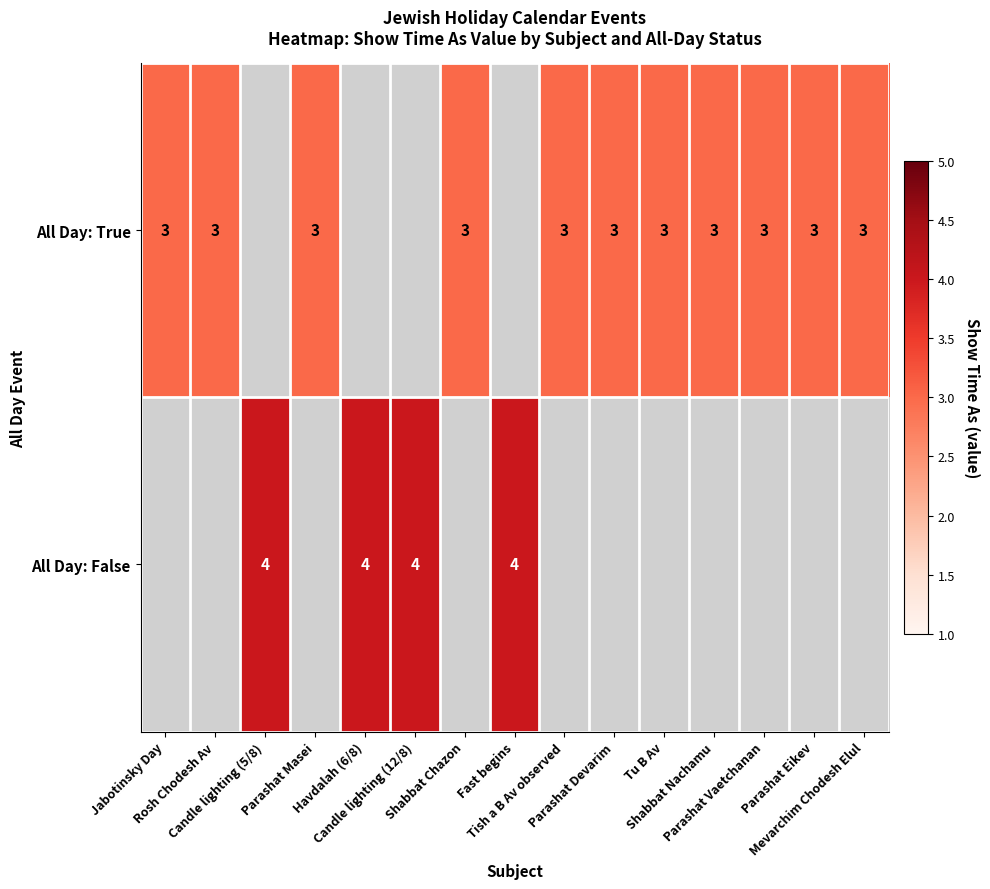

Is it true that All Day: False equals 6.7 at Candle lighting (12/8)?

False